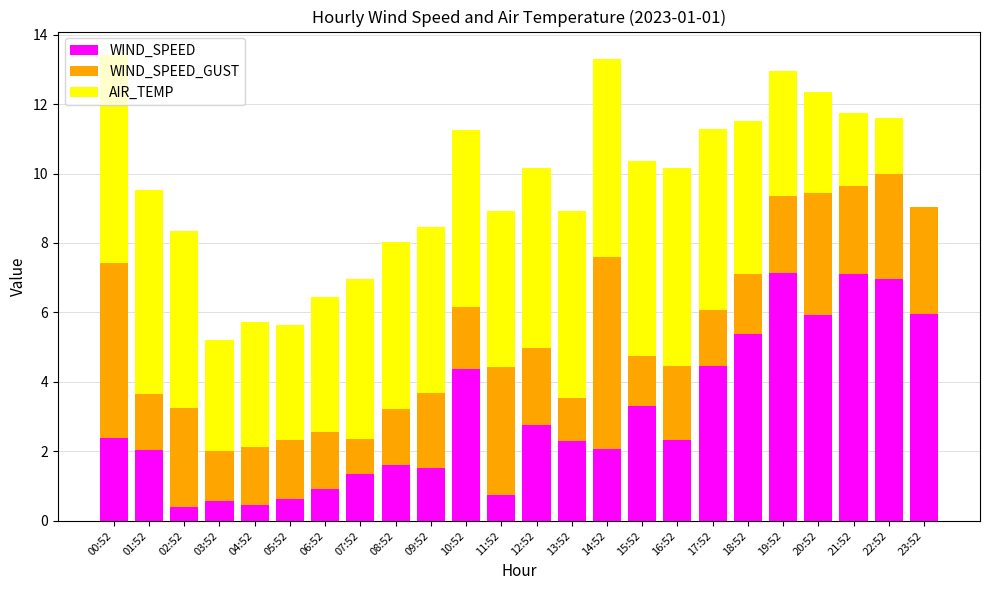

What is the total value across all series at 16:52?

10.2